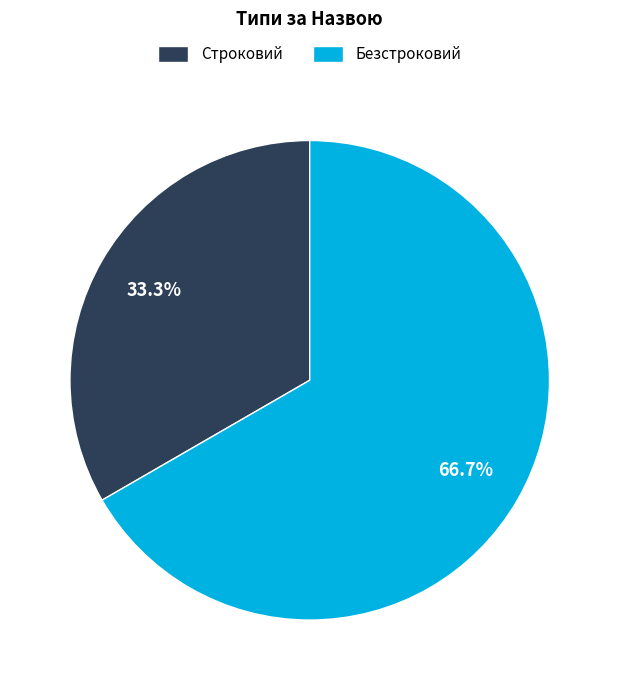

How many segments does this pie chart have?

2